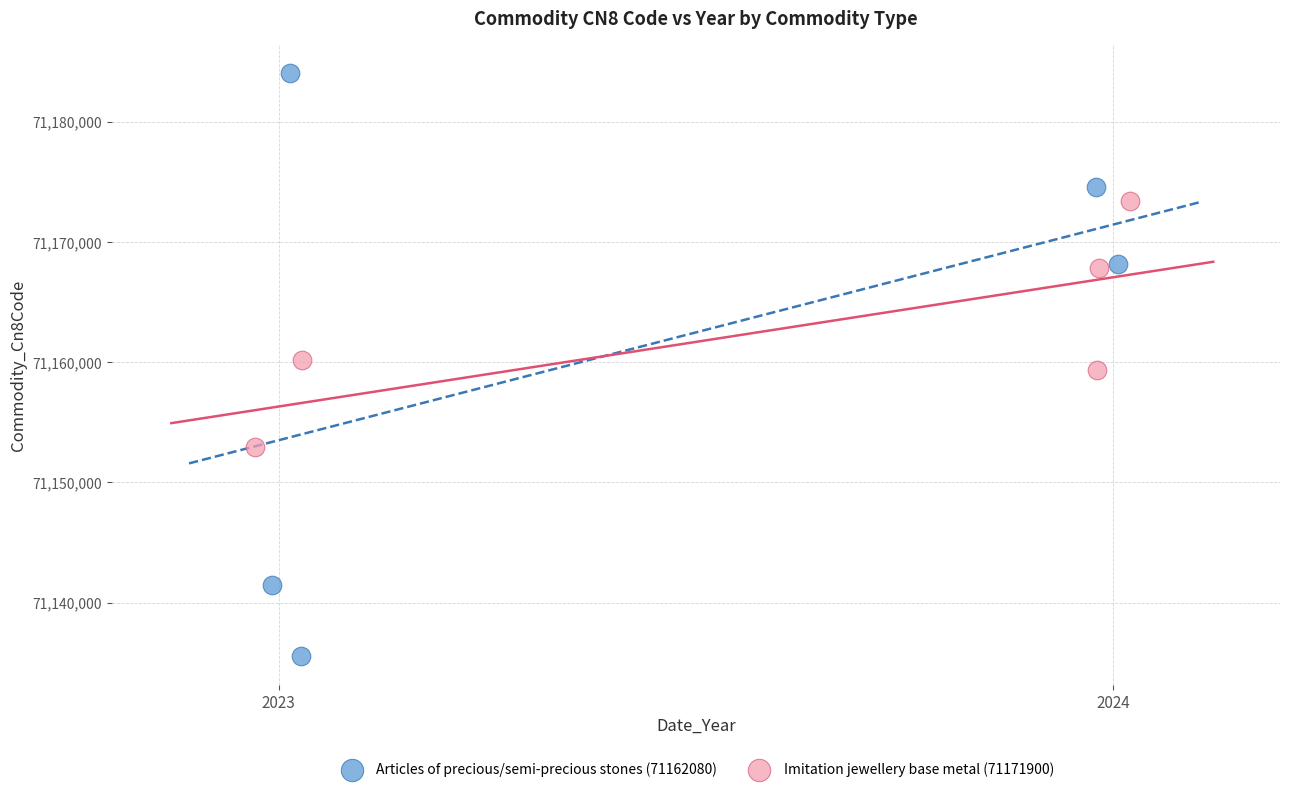

Which series reaches the minimum Y coordinate?

Articles of precious/semi-precious stones (71162080)